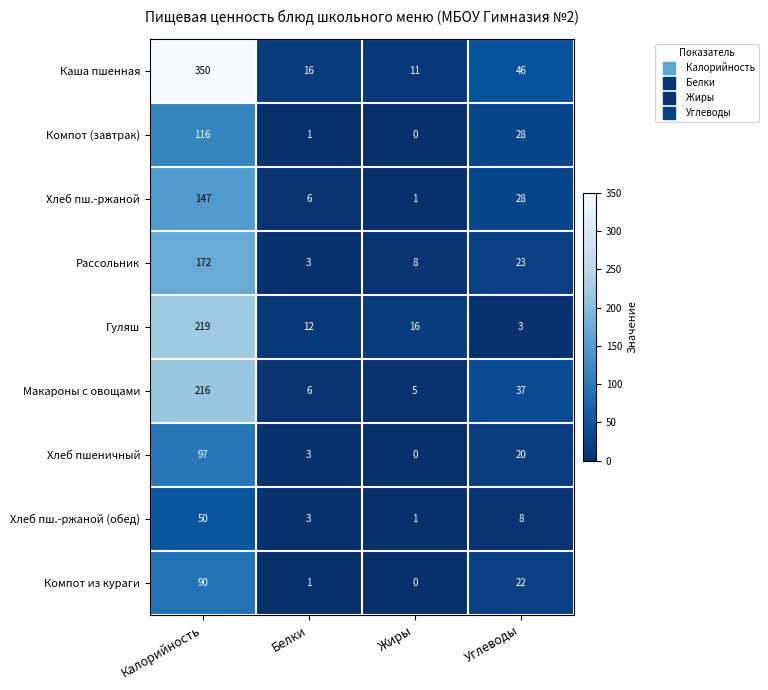

The Хлеб пш.-ржаной series shows 1 at Жиры. True or false?

True